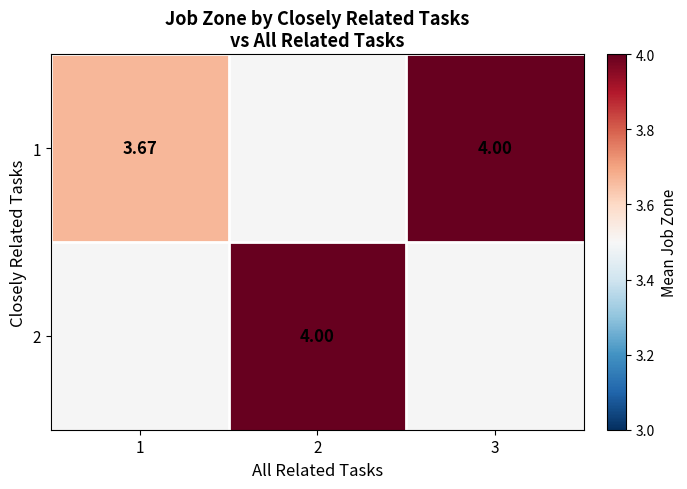

What is the smallest value displayed?

3.7